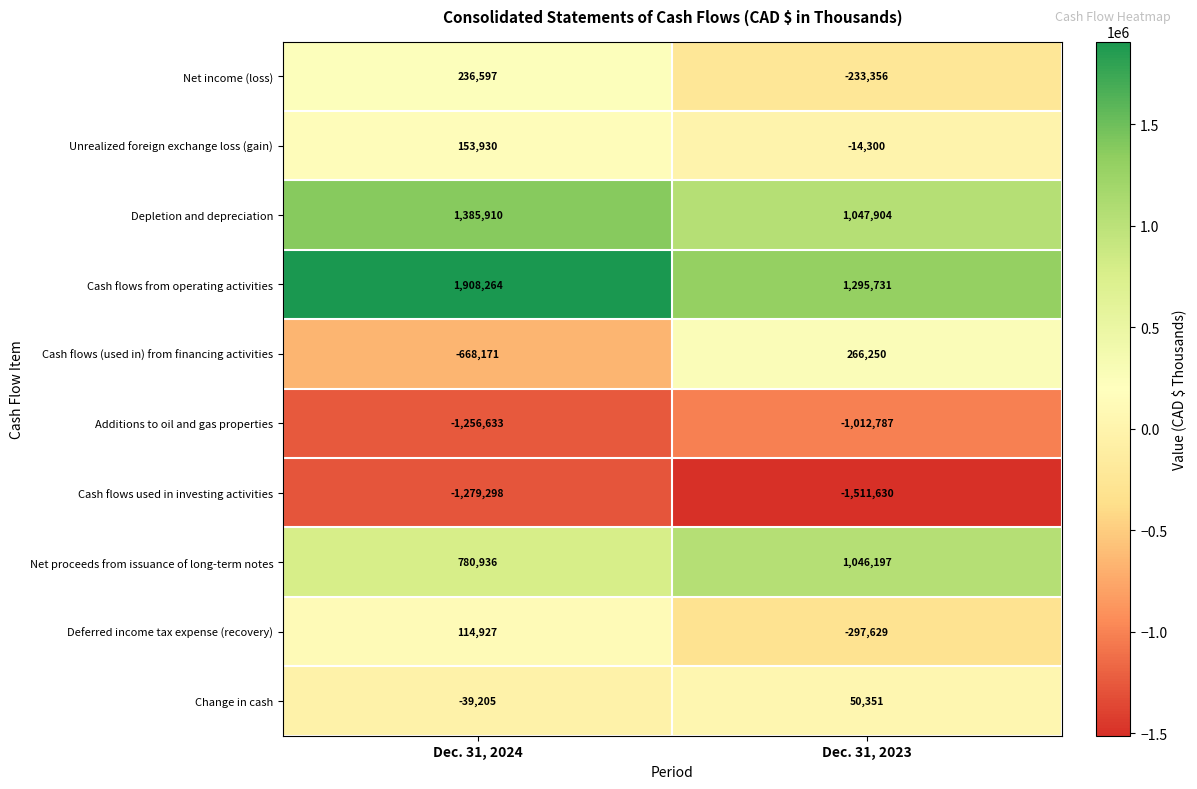

What is the lowest value of the Cash flows used in investing activities series?

-1511630